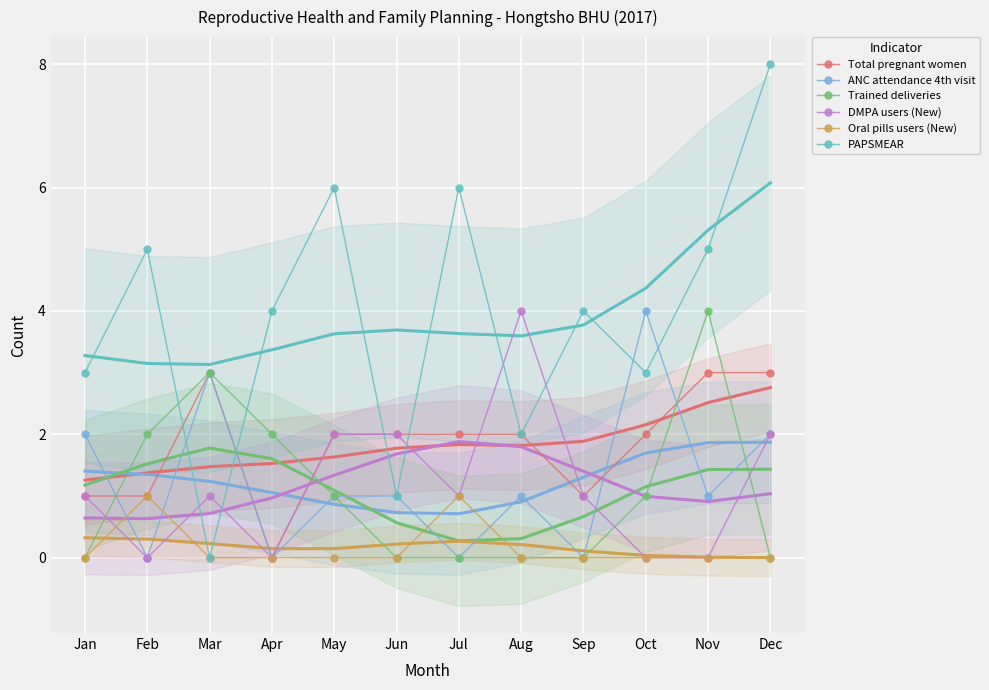

Which has a higher value, May or Dec?

Dec